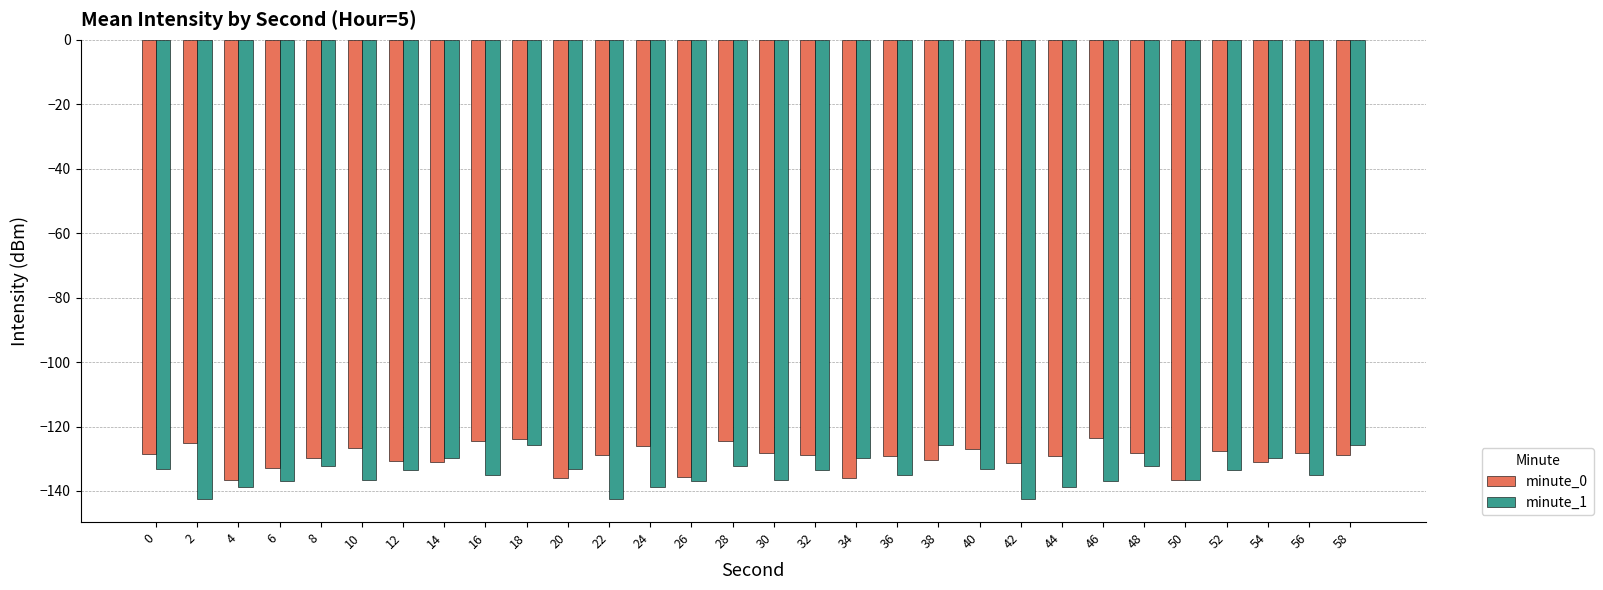

What is the sum of the minute_1 values at 36 and 8?

-267.2